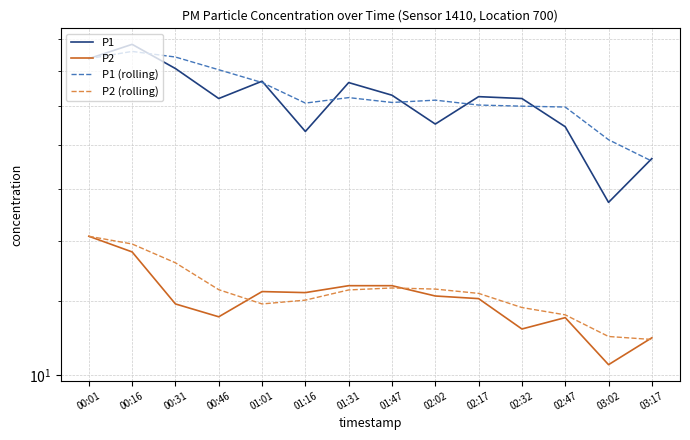

True or false: P2 (rolling) and P1 (rolling) intersect in this chart.

False